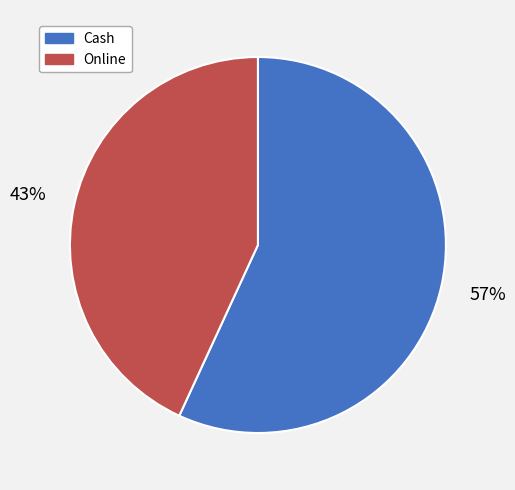

Which has a higher value, Online or Cash?

Cash